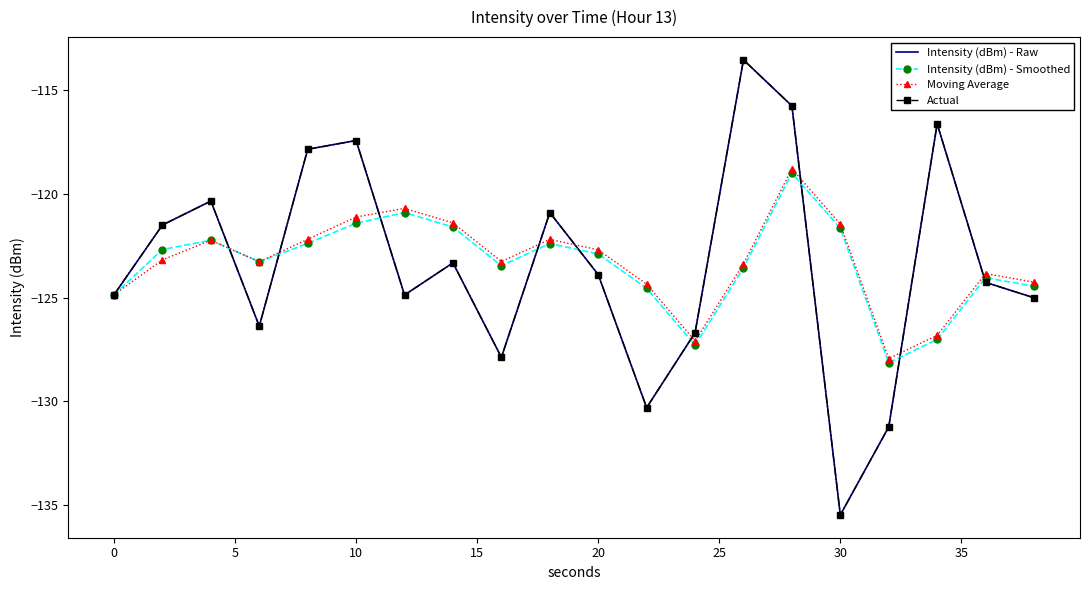

Which series has the widest spread of values?

Intensity (dBm) - Raw